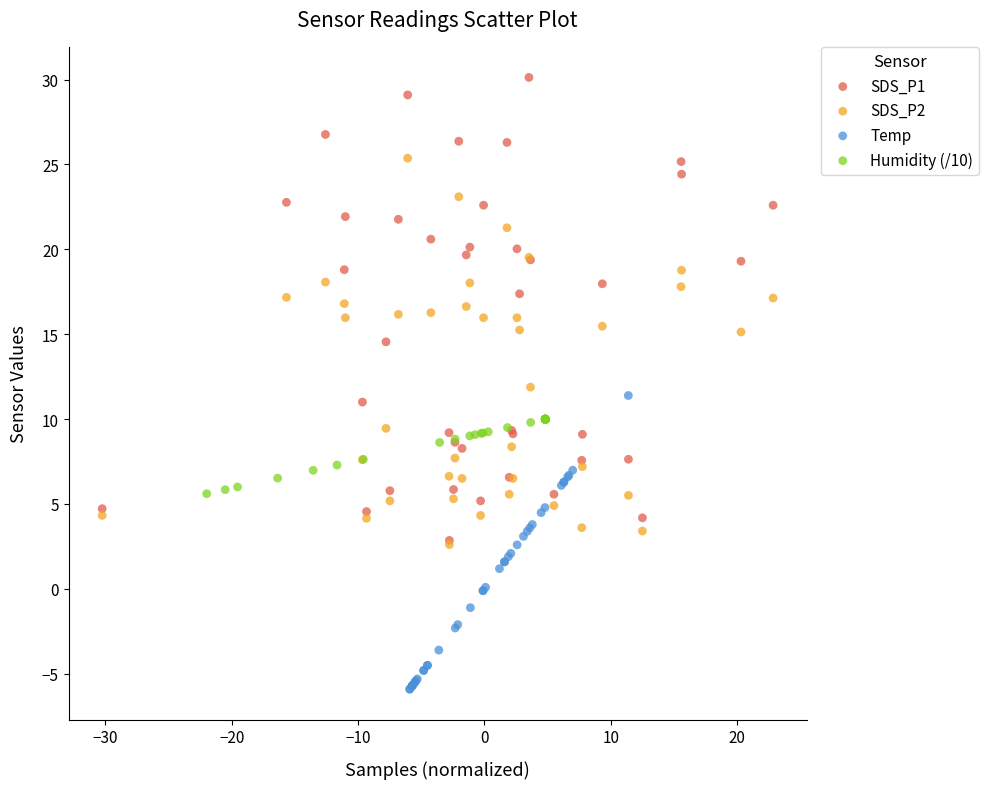

Which series reaches the maximum Y coordinate?

SDS_P1